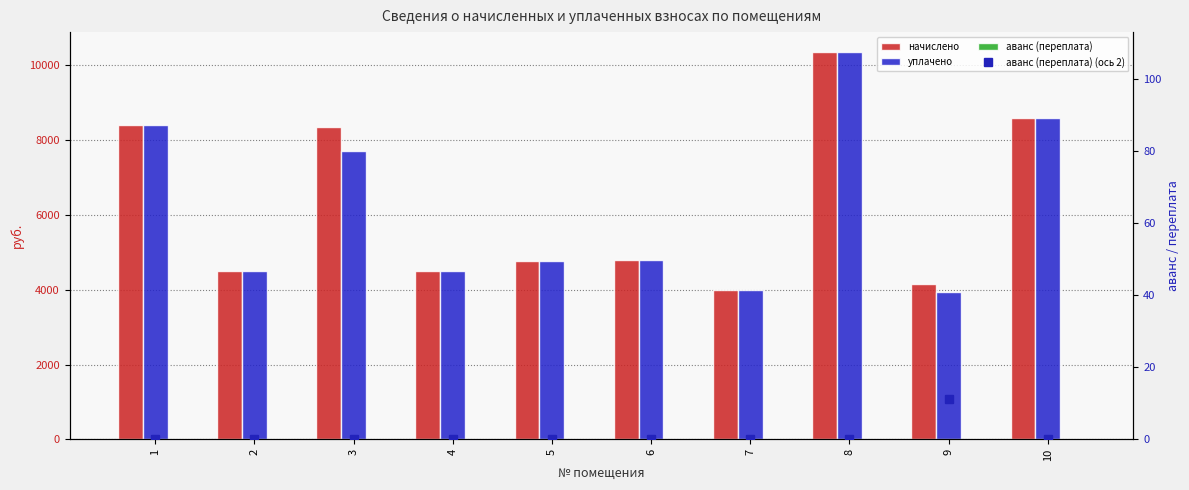

Which series changed the most between 1 and 6?

начислено